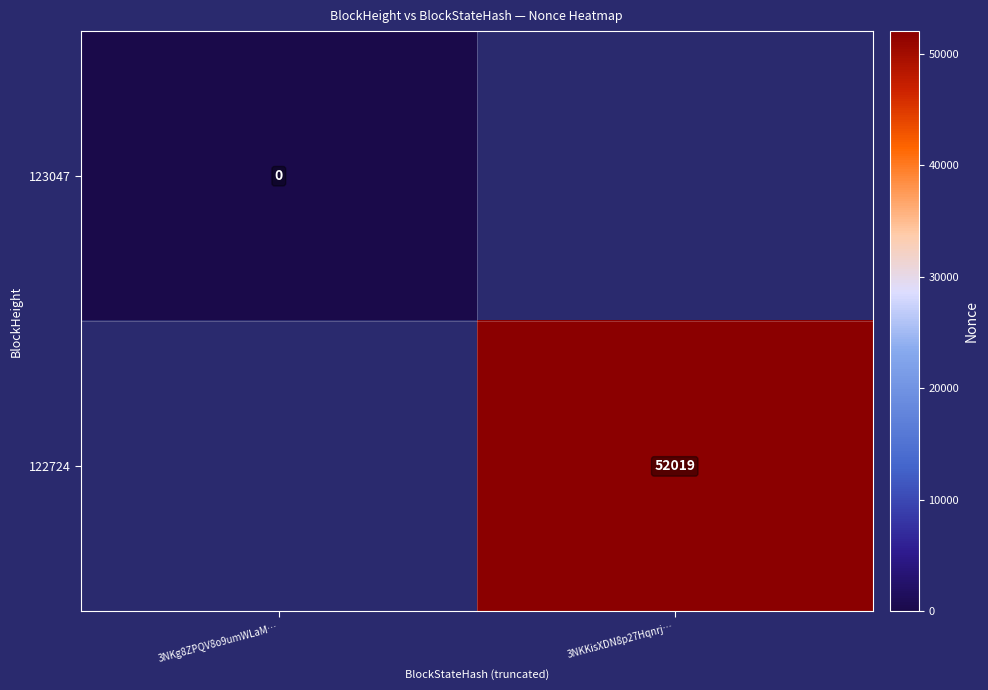

Which series has the widest spread of values?

123047